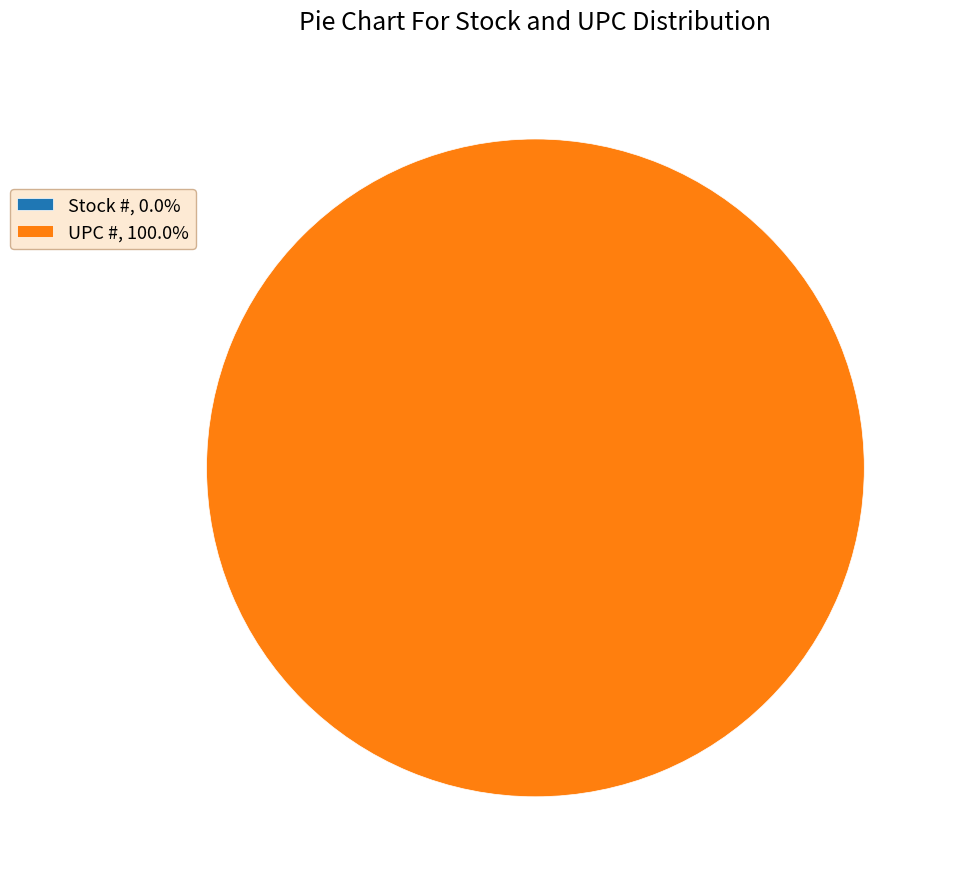

To the nearest percent, what is the combined percentage of UPC # and Stock #?

100%